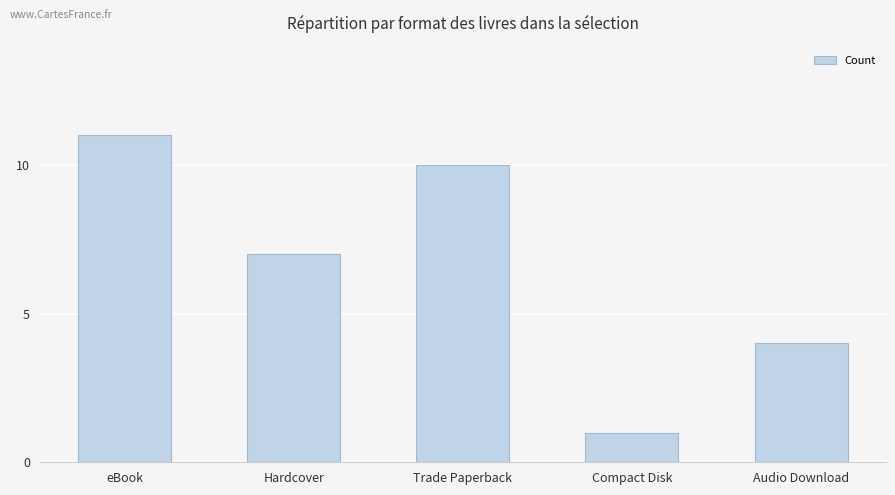

List the labels in order of value, largest first.

eBook, Trade Paperback, Hardcover, Audio Download, Compact Disk